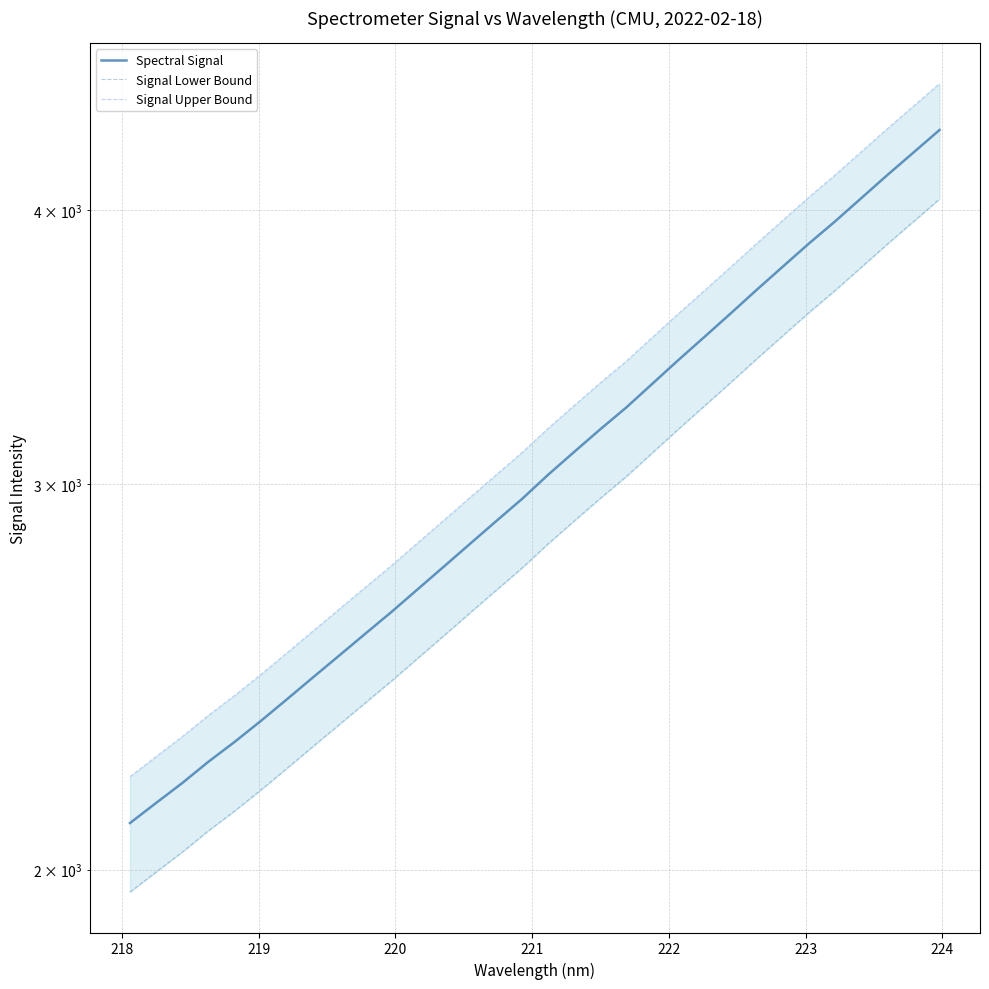

How many lines are shown in the chart?

3